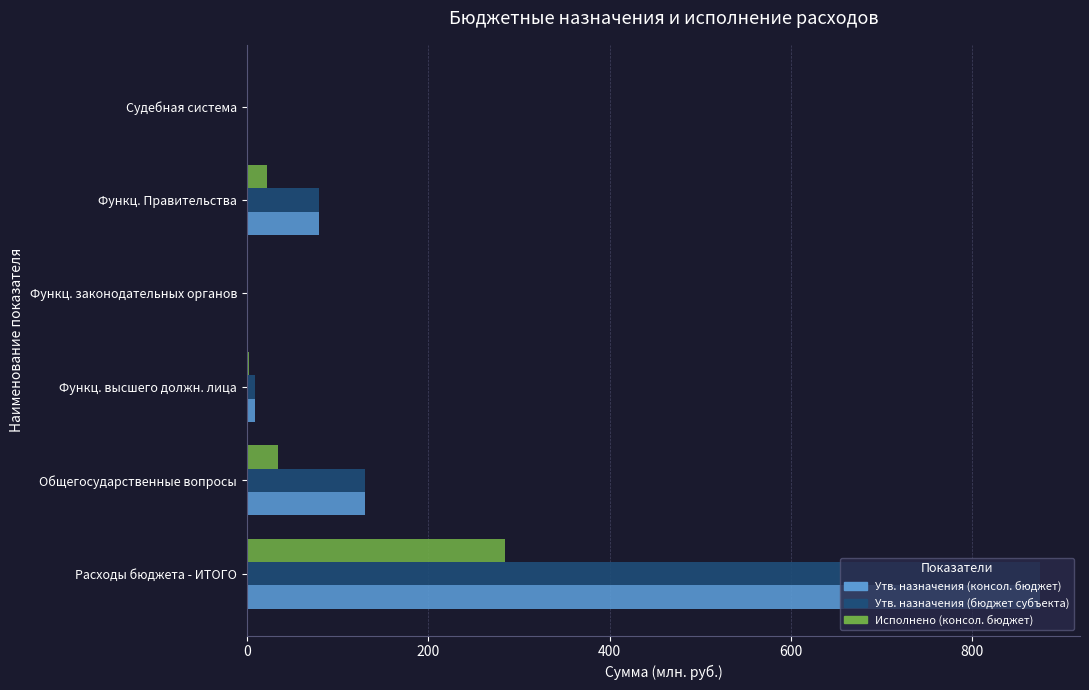

Is it true that Утв. назначения (бюджет субъекта) equals 1496.2 at Расходы бюджета - ИТОГО?

False